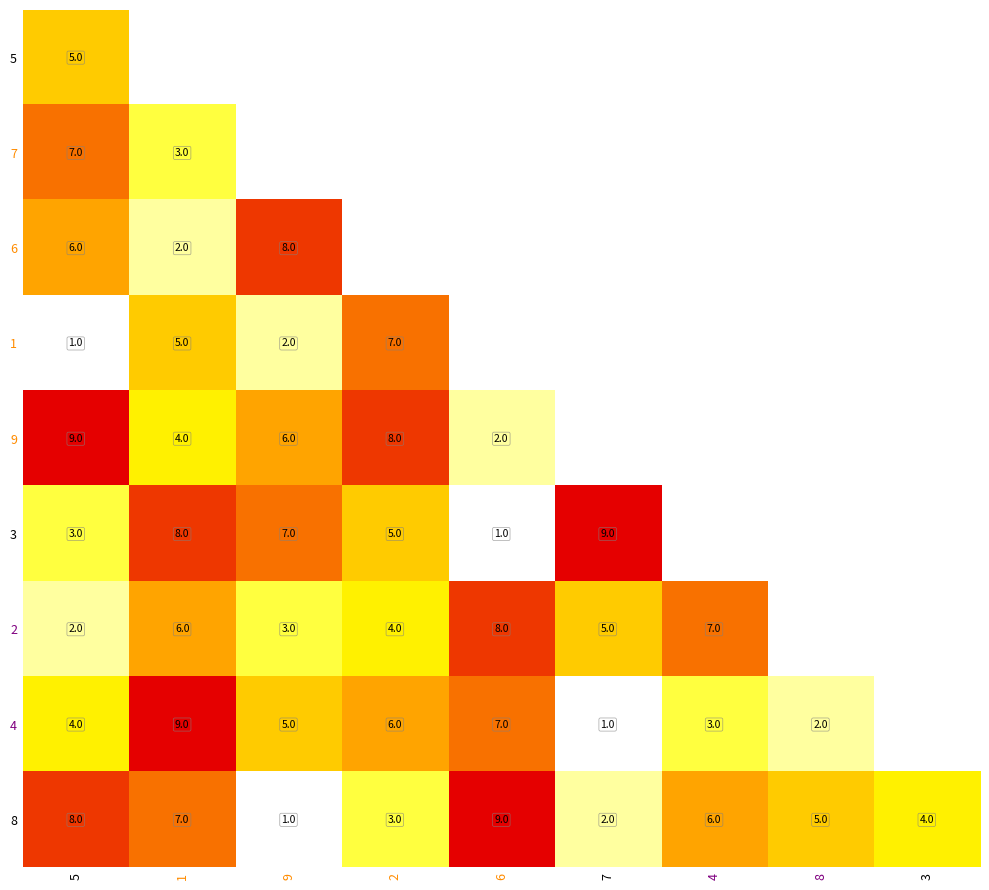

What is the difference between the highest and lowest values at 5?

8